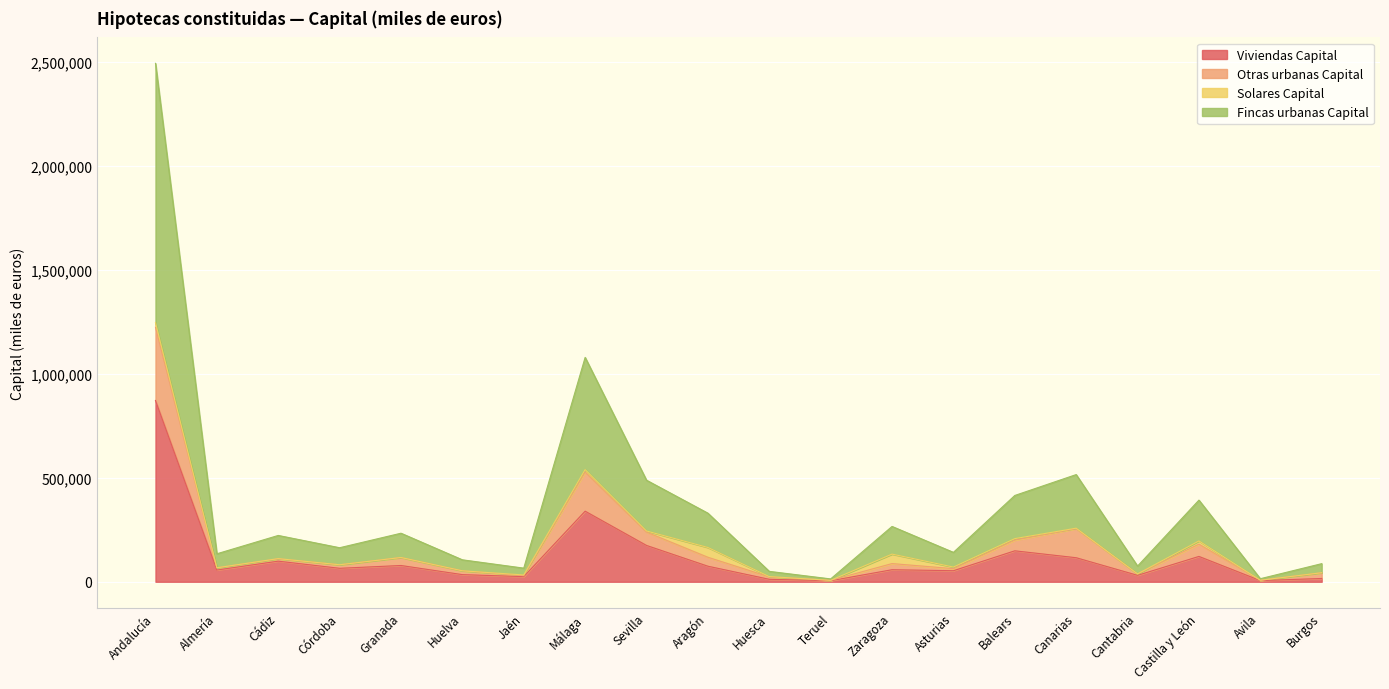

What is the maximum value for Viviendas Capital?

872328